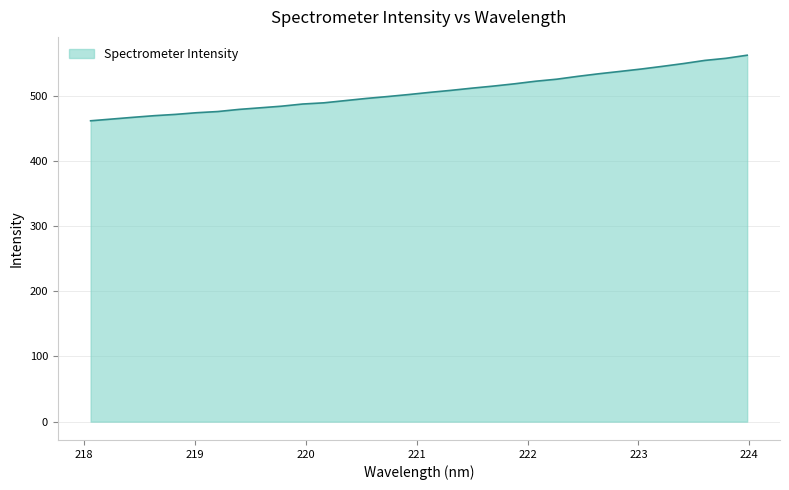

What is the smallest value displayed?

461.4